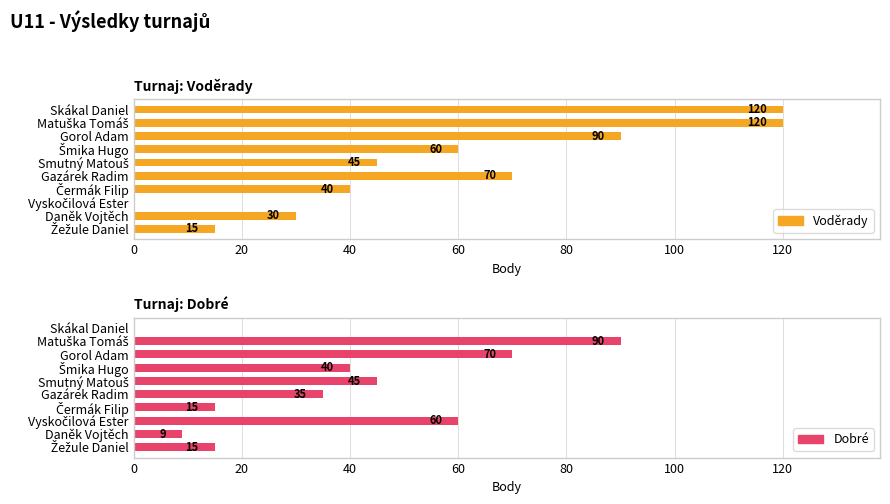

Rank the series at Gazárek Radim from highest to lowest value.

Voděrady, Dobré